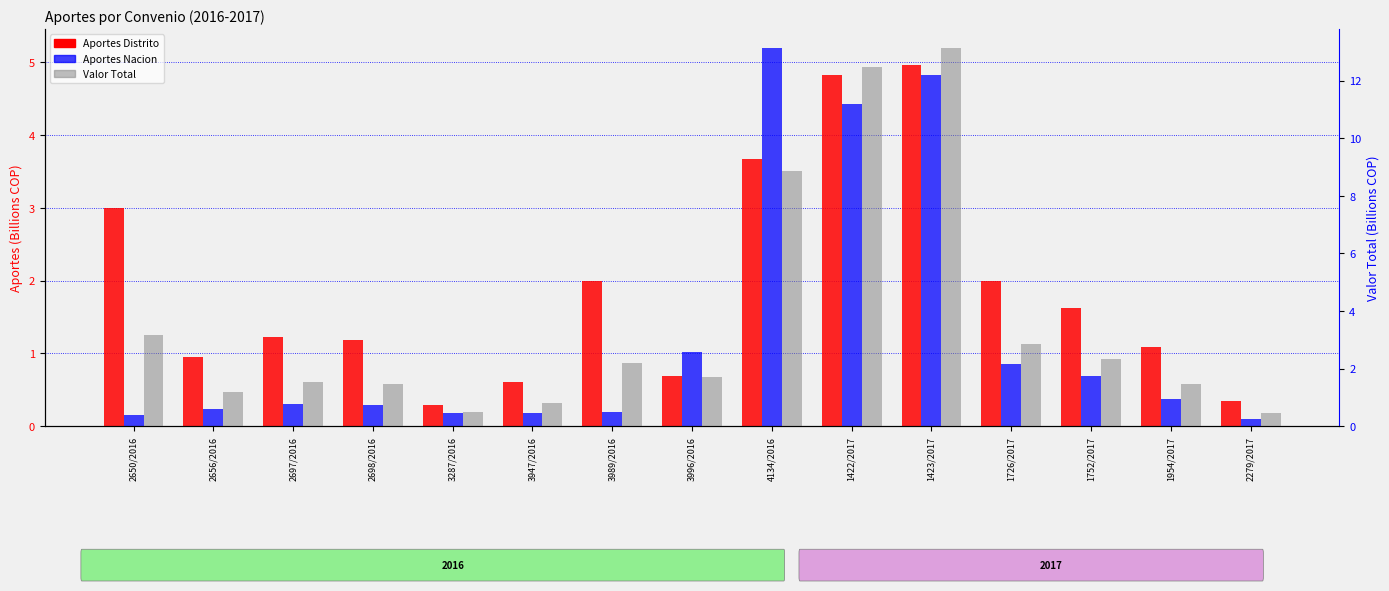

What is the greatest value displayed?

13.1